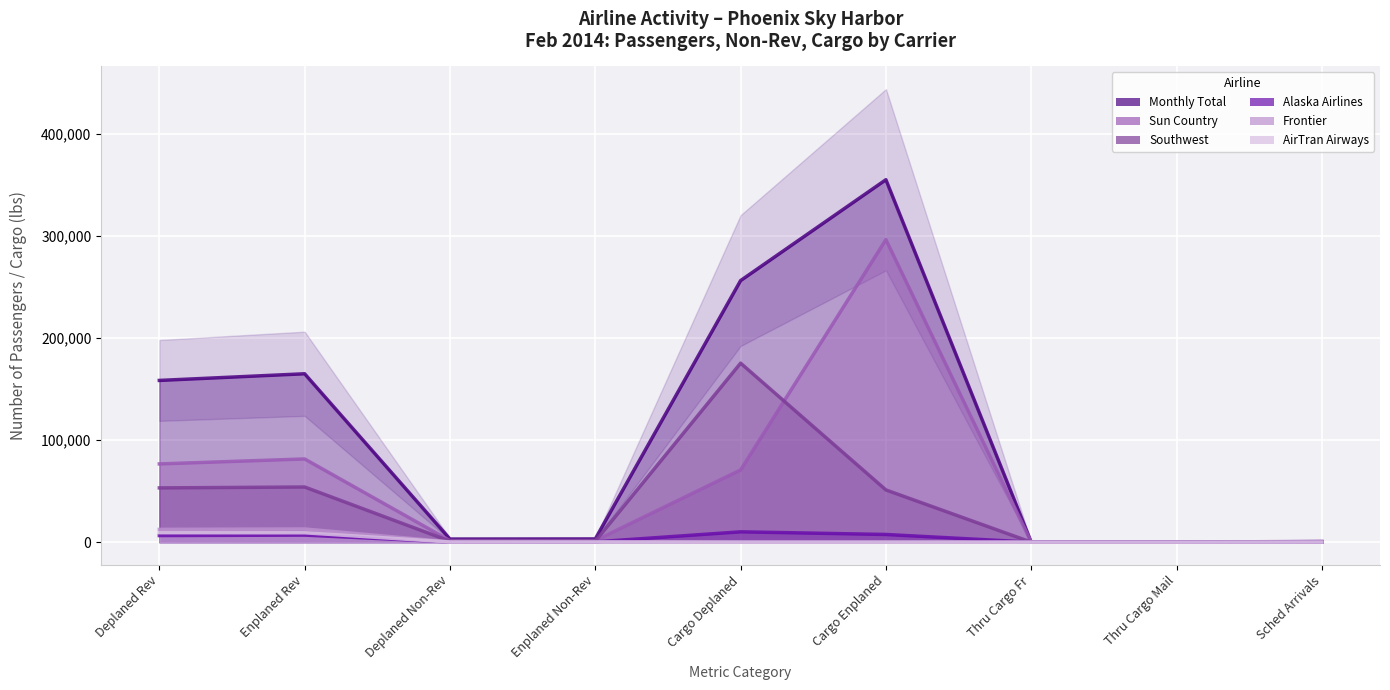

True or false: Frontier has a value of 0 at Cargo Enplaned.

True